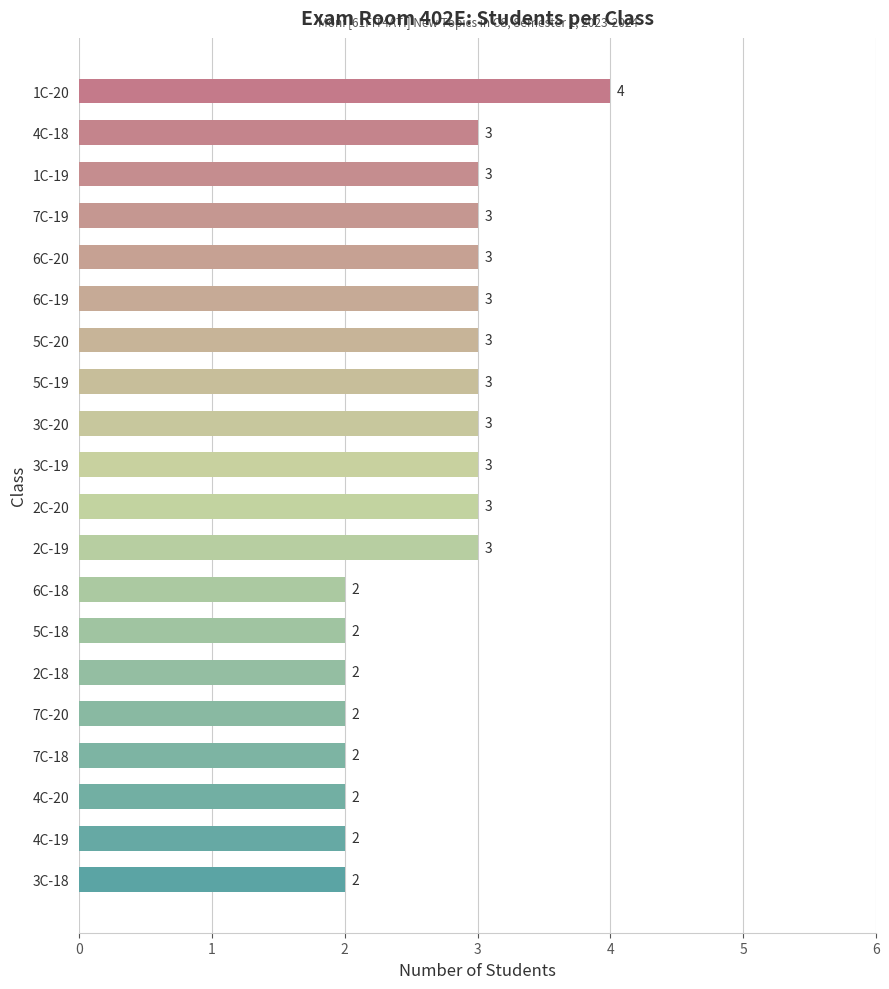

Reading bottom to top, extract all data points from this chart.

3C-18=2	4C-19=2	4C-20=2	7C-18=2	7C-20=2	2C-18=2	5C-18=2	6C-18=2	2C-19=3	2C-20=3	3C-19=3	3C-20=3	5C-19=3	5C-20=3	6C-19=3	6C-20=3	7C-19=3	1C-19=3	4C-18=3	1C-20=4